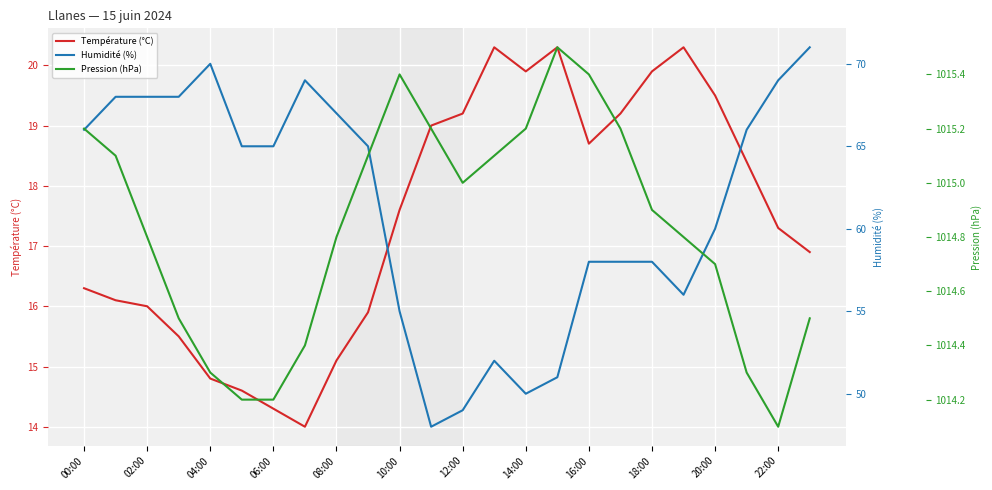

The Température (°C) series shows 8.0 at 14:00. True or false?

False